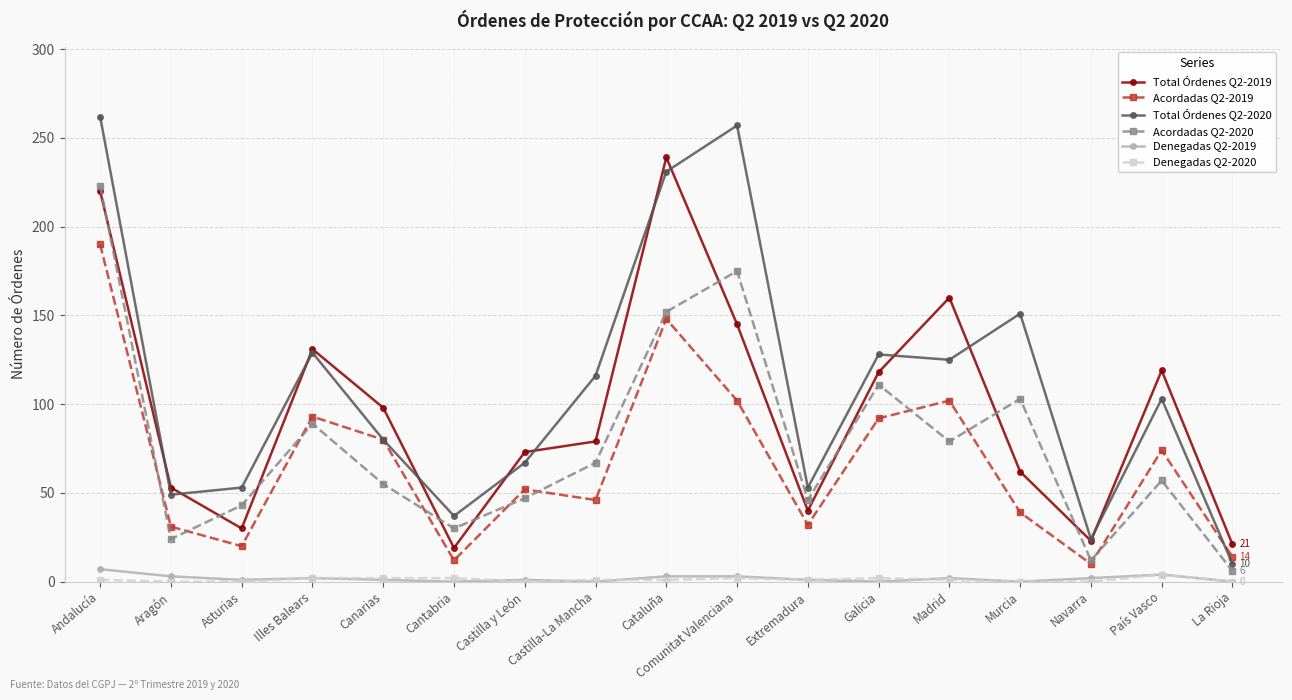

What is the sum of all Acordadas Q2-2019 values?

1137